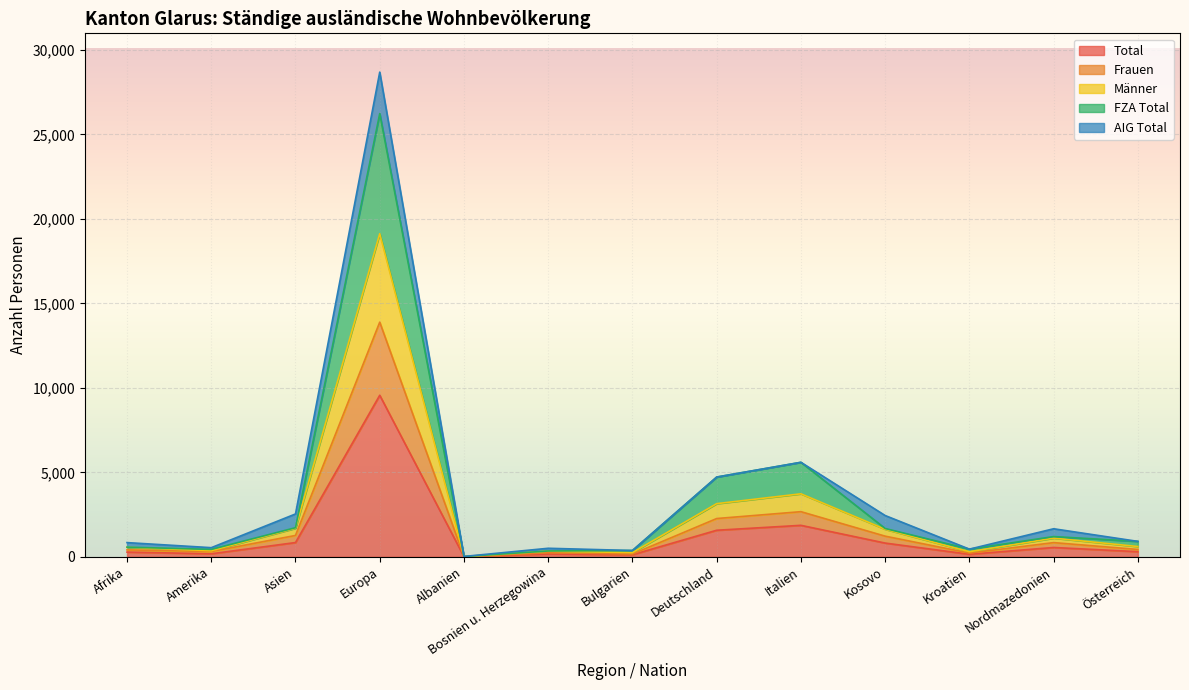

Is it true that Total equals 1574 at Deutschland?

True